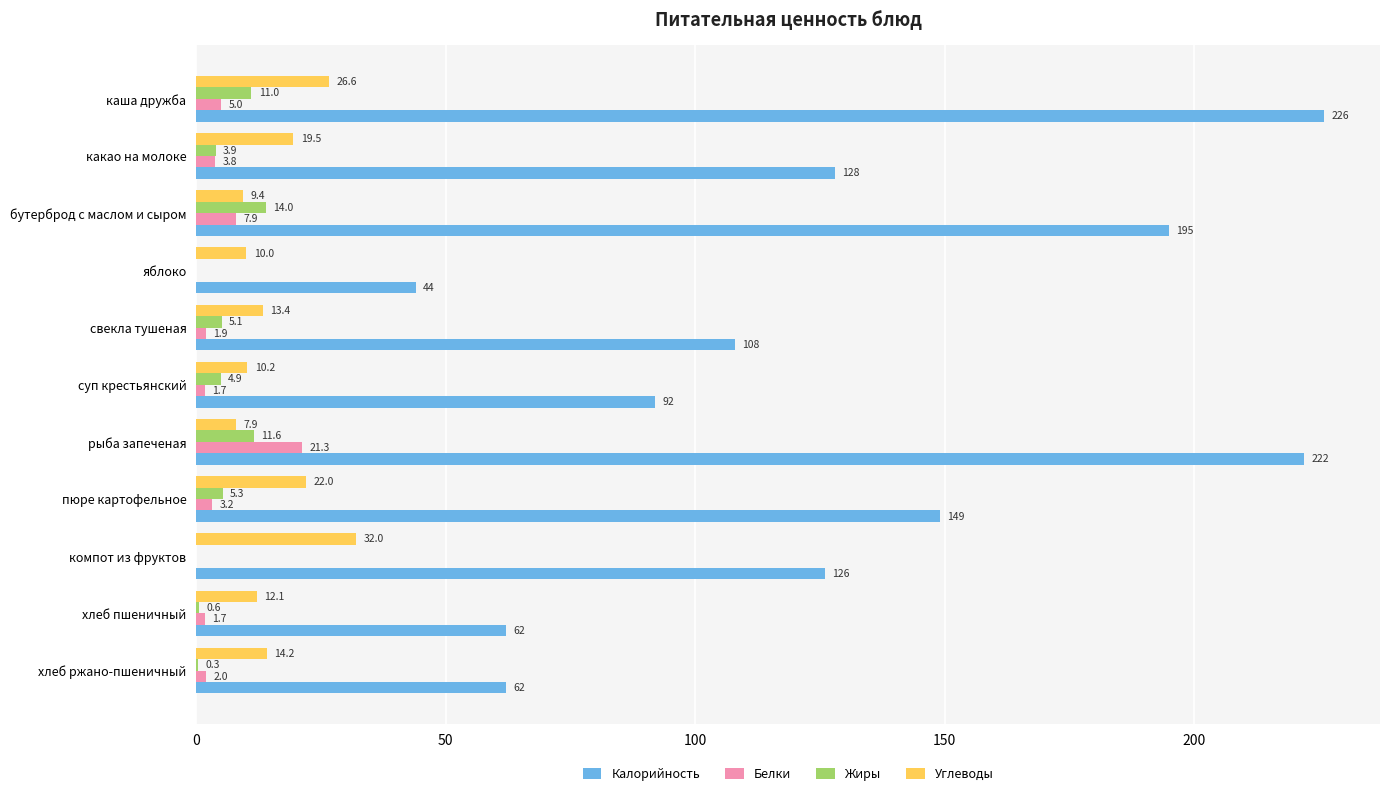

The Калорийность series shows 194.7 at пюре картофельное. True or false?

False